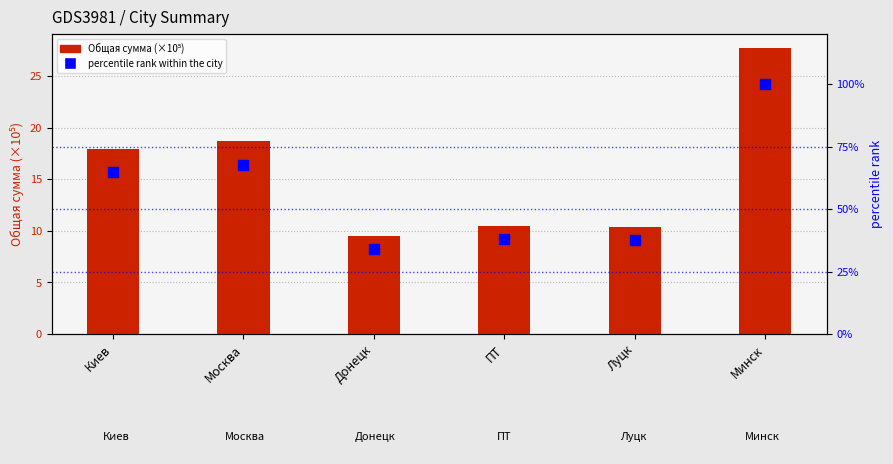

At which category is the sum across all series the highest?

Минск